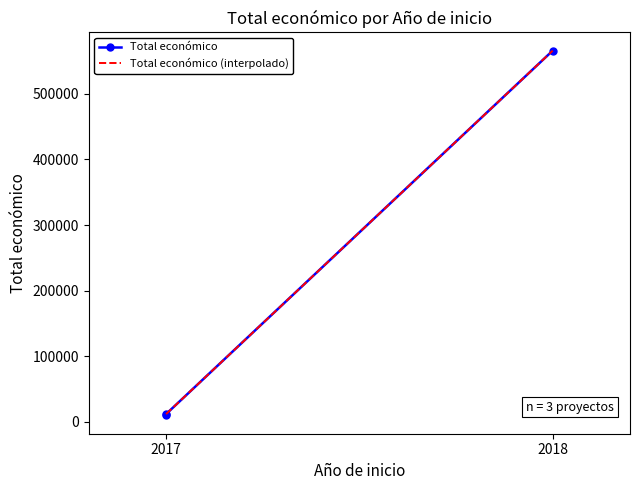

What is the maximum value shown in the chart?

565835